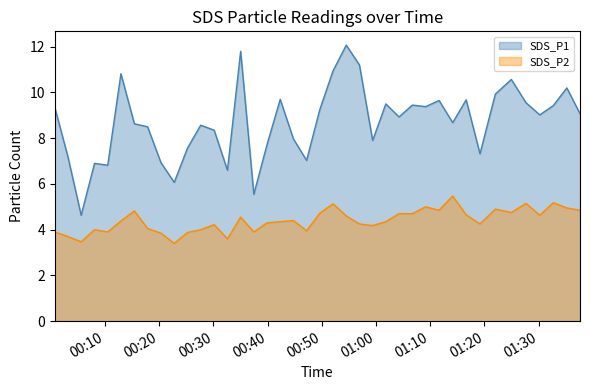

What is the spread (max minus min) of values at 2021/04/26 00:44:45?

3.6